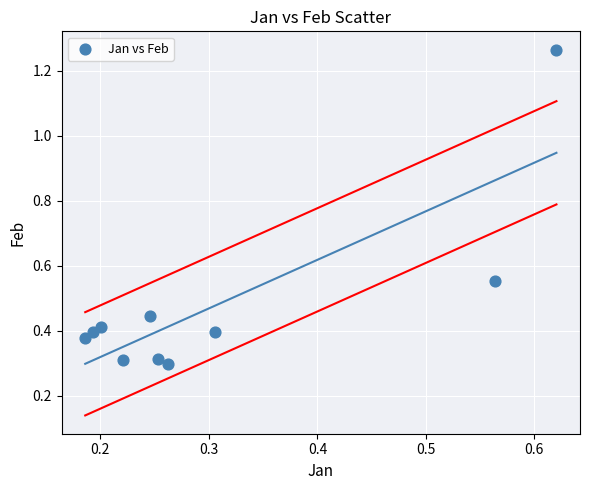

What is the range of Y values (max minus min)?

1.0